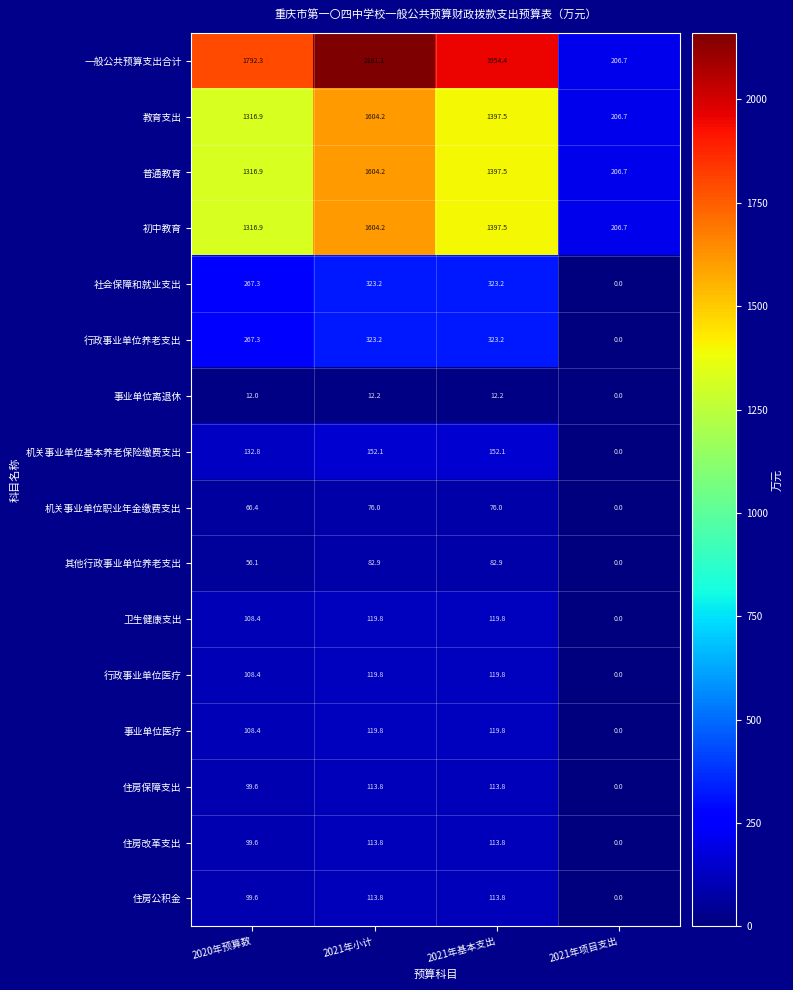

Which series has the largest range (max minus min)?

一般公共预算支出合计